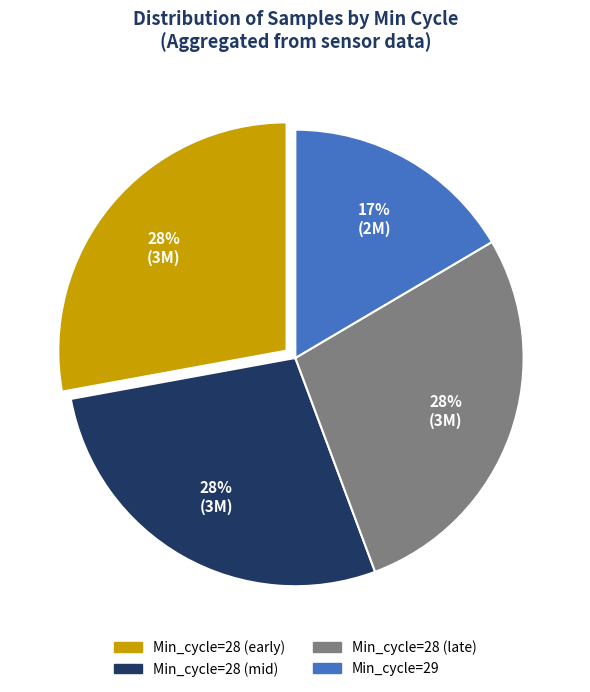

To the nearest percent, what is the average slice percentage?

25%